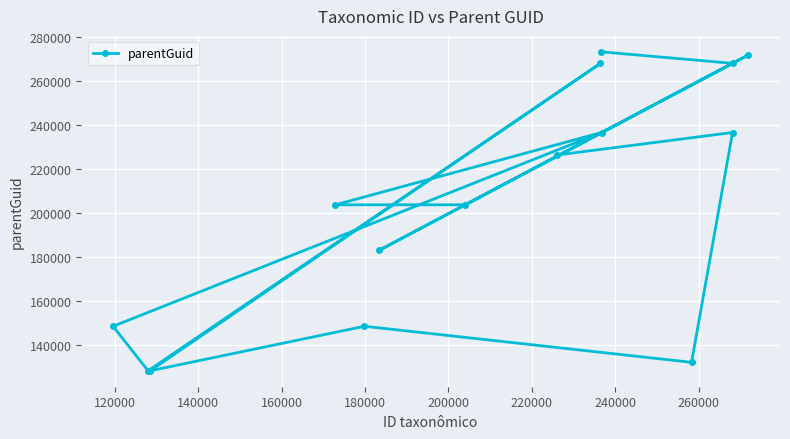

How many lines are shown in the chart?

1